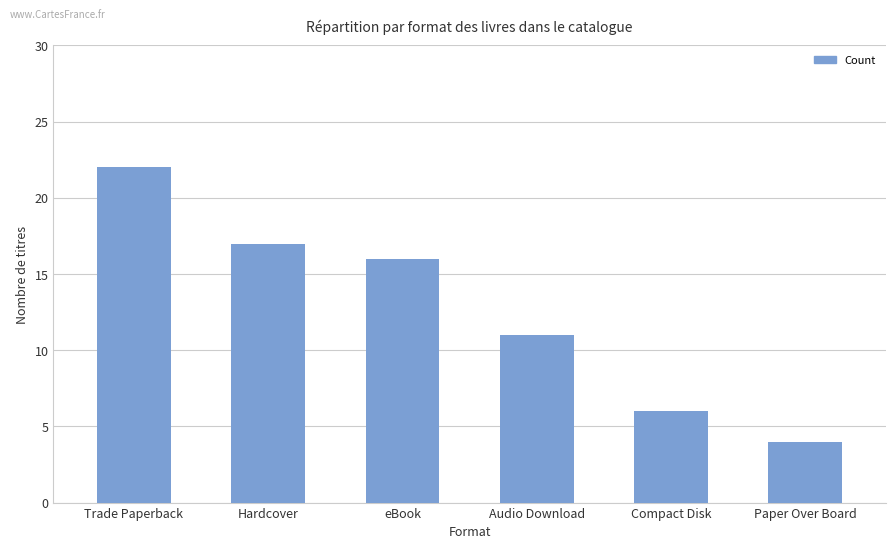

Reading right to left, what are all the values shown in this chart?

4	6	11	16	17	22